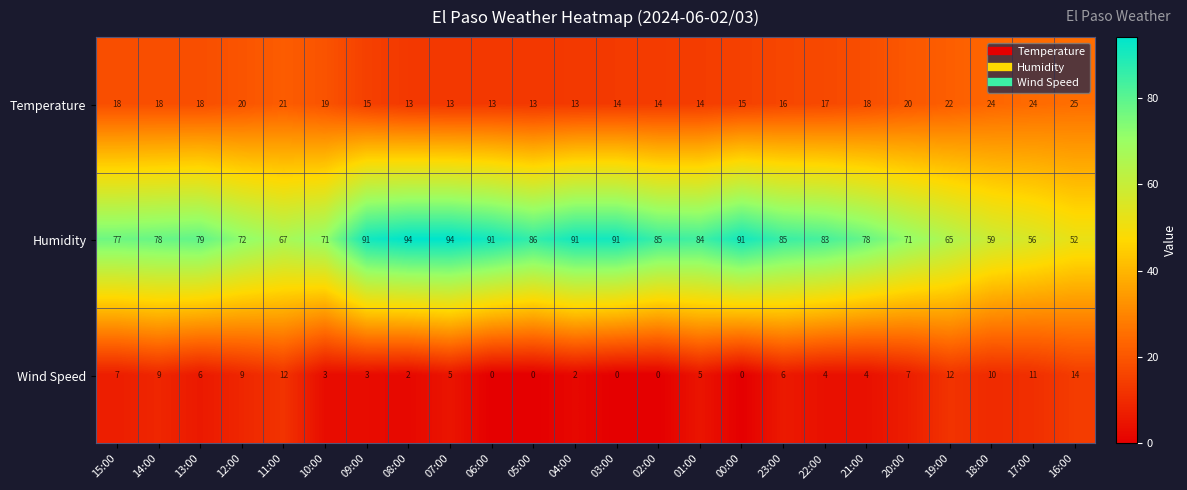

The Temperature series shows 20 at 20:00. True or false?

True